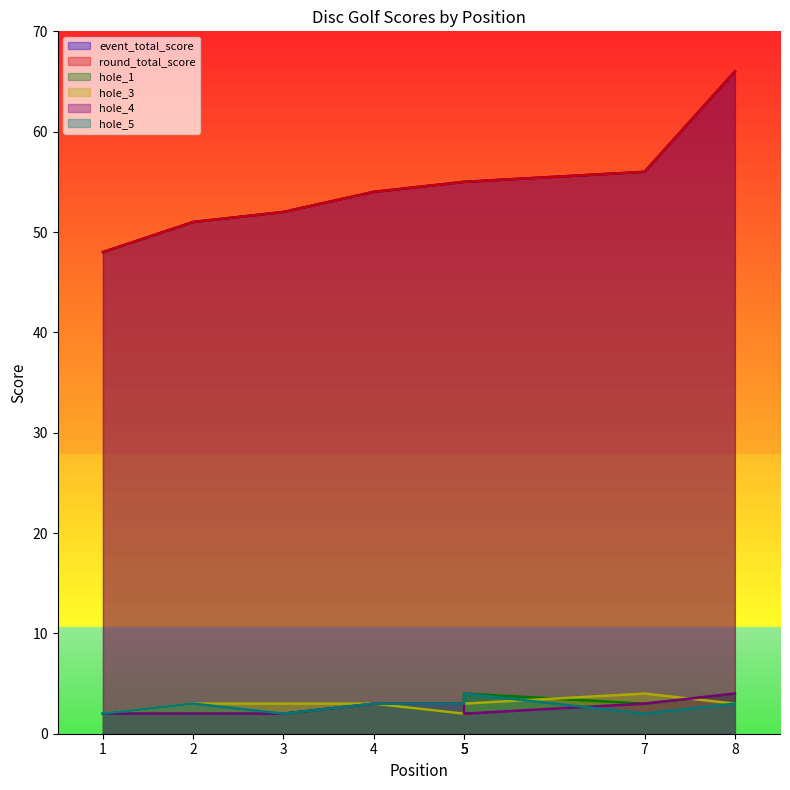

Reading left to right, what are all the values shown in this chart?

event_total_score: 48	51	52	54	55	55	56	66
round_total_score: 48	51	52	54	55	55	56	66
hole_1: 2	2	2	3	2	4	3	4
hole_3: 2	3	3	3	2	3	4	3
hole_4: 2	2	2	3	3	2	3	4
hole_5: 2	3	2	3	3	4	2	3